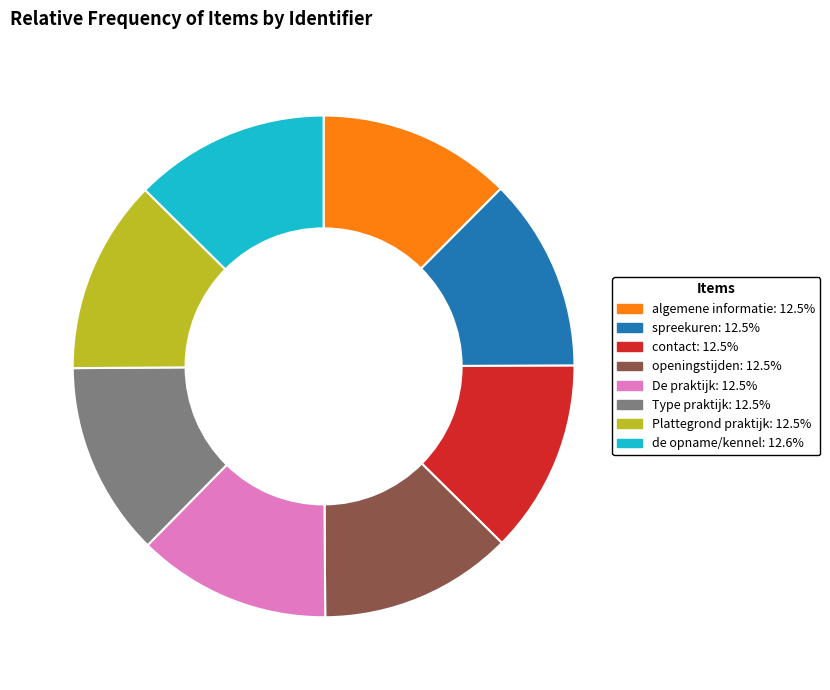

The de opname/kennel slice represents 13% of the pie. True or false?

True